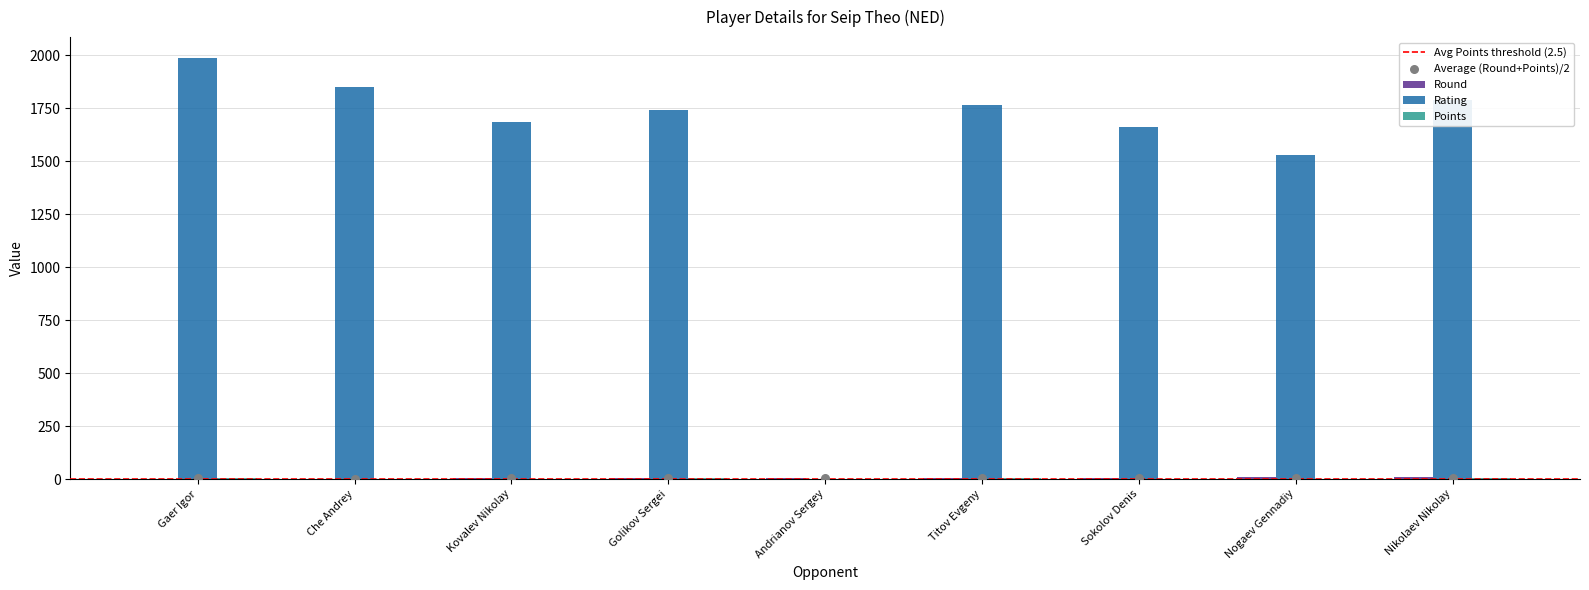

What is the total value across all series at Nikolaev Nikolay?

1802.0